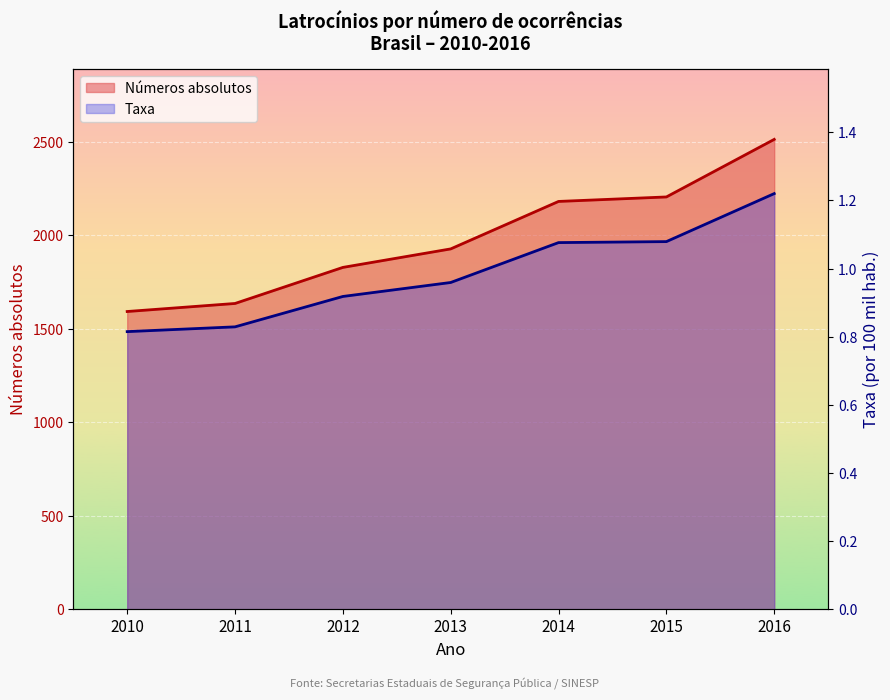

Rank the series by their average value, from highest to lowest.

Números absolutos, Taxa